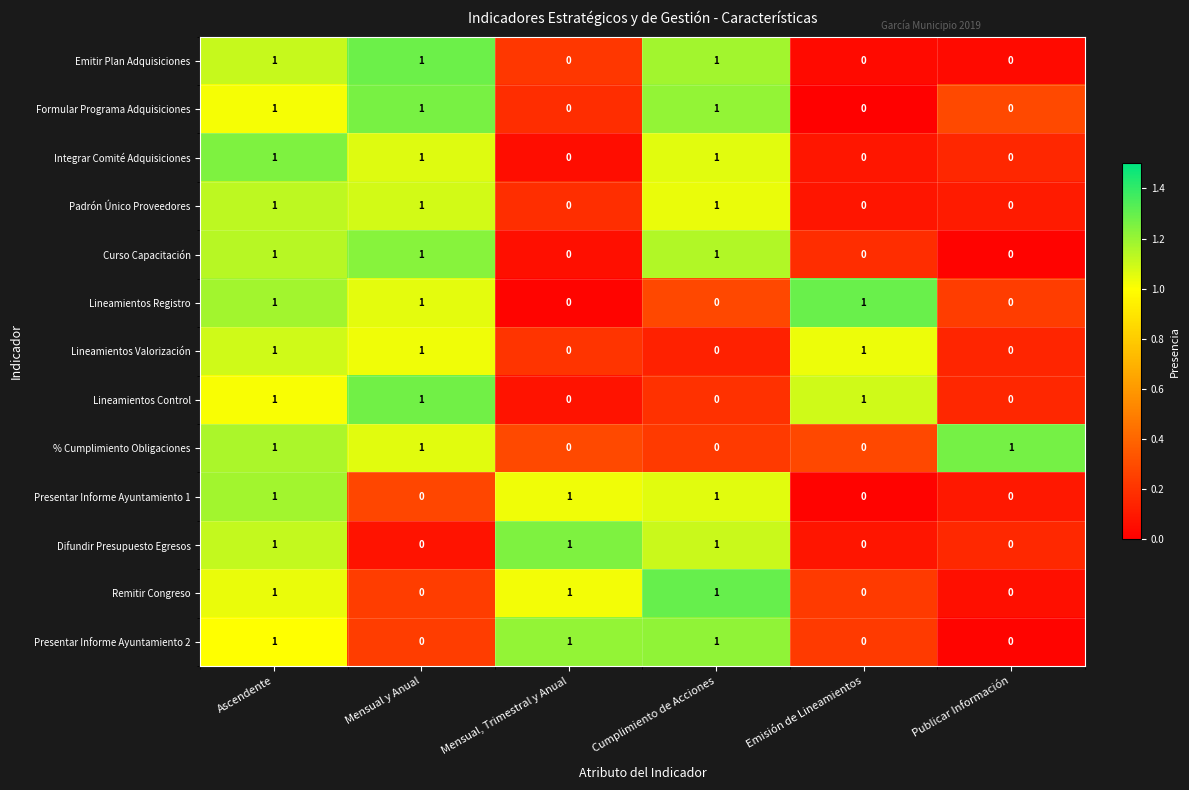

How many distinct data groups are displayed?

13